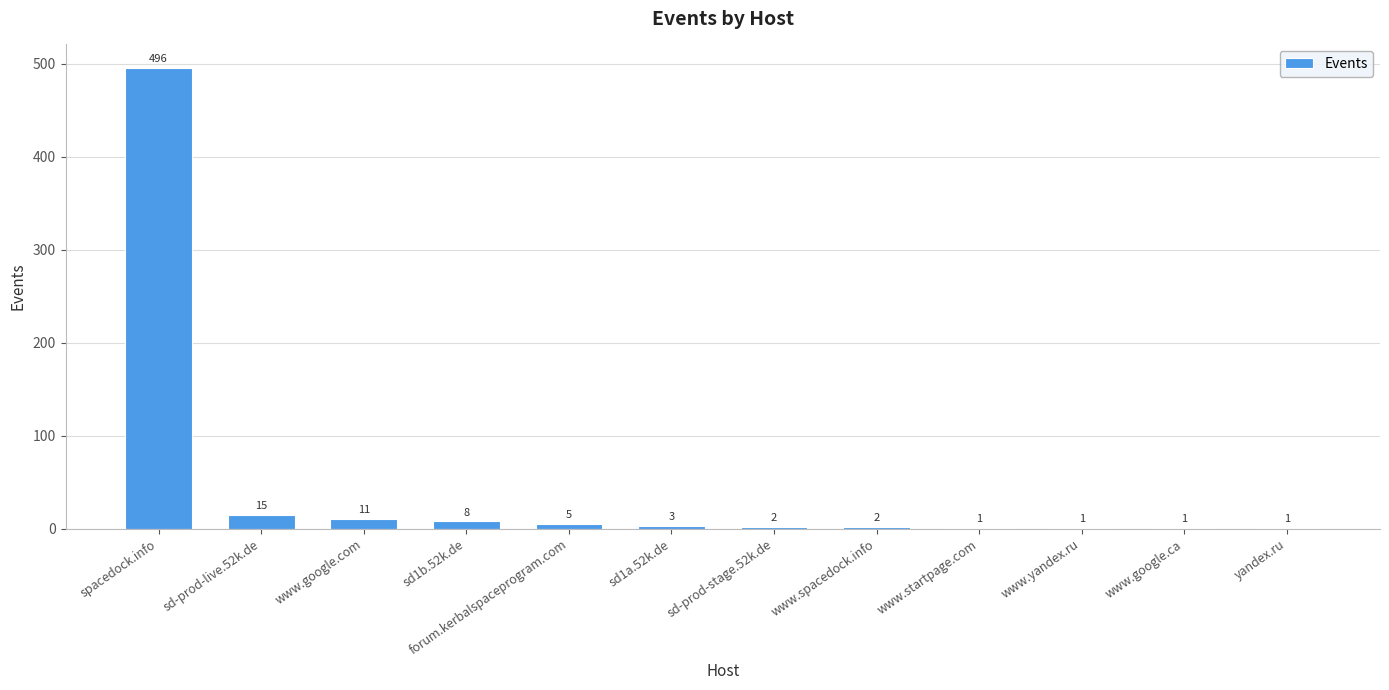

Reading left to right, transcribe all the data shown in this chart.

496	15	11	8	5	3	2	2	1	1	1	1